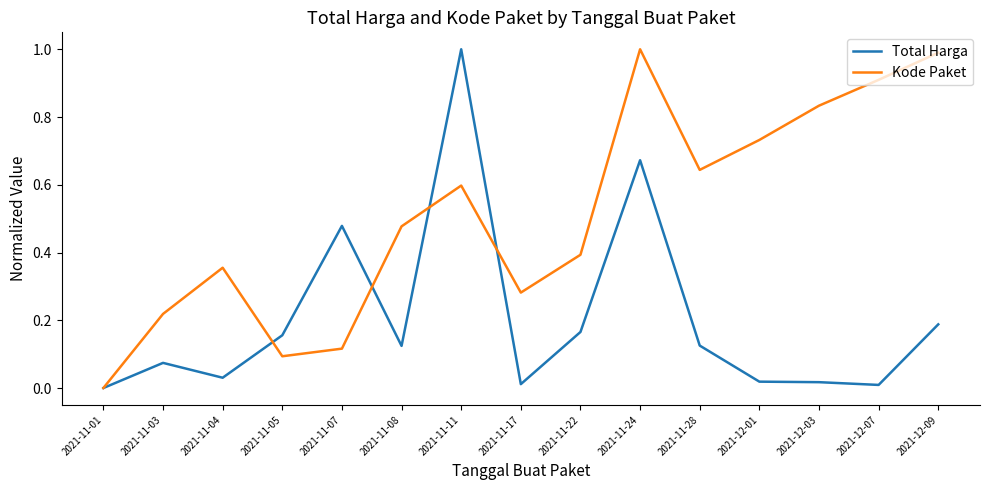

Is it true that Total Harga equals 0.0 at 2021-11-28?

False